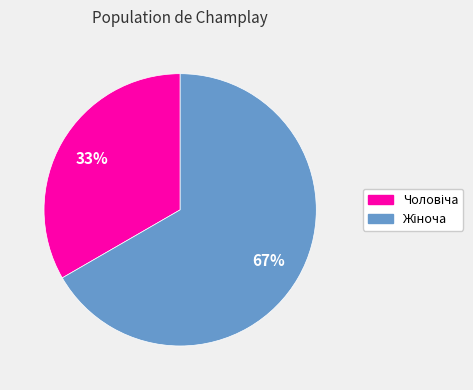

Does any single category account for the majority?

Yes